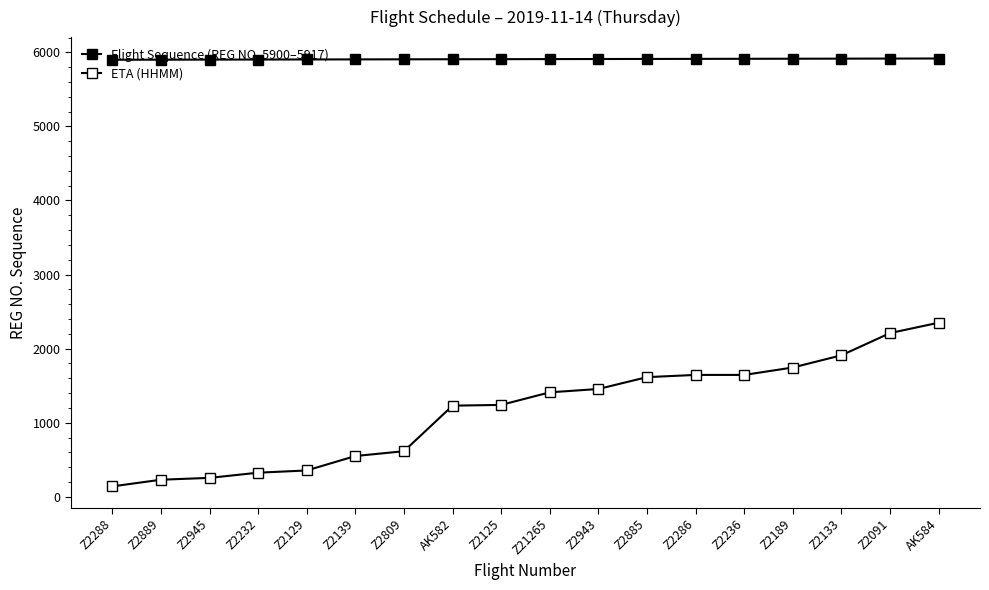

At which category does the chart reach its peak across all series?

AK584